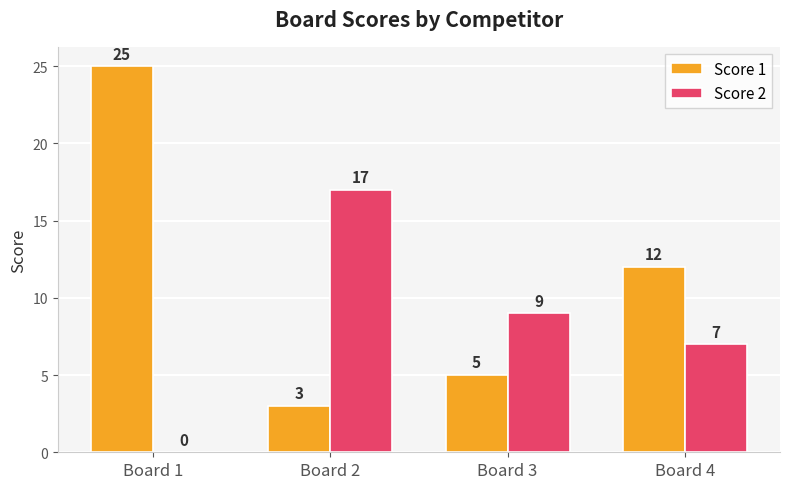

Which category has the highest value across all series?

Board 1